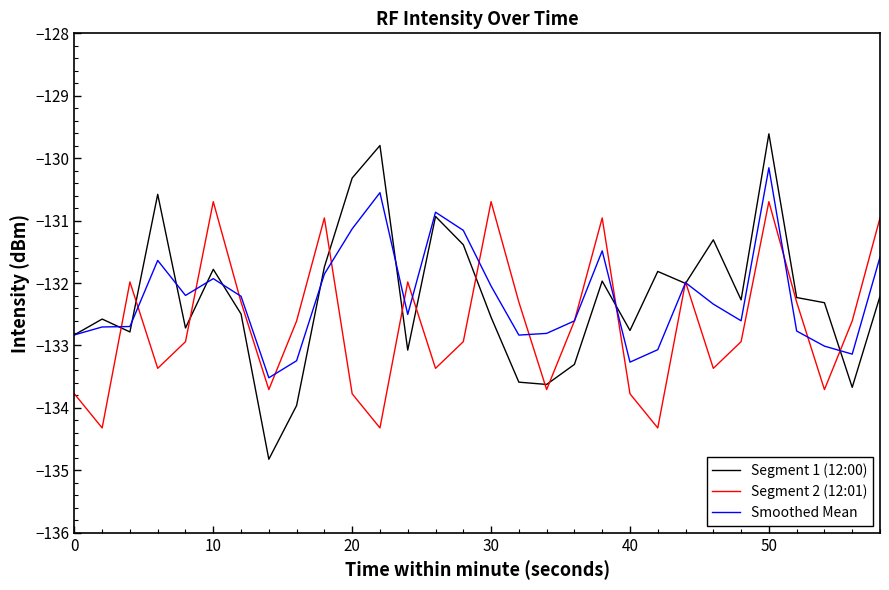

Rank the series by their maximum value, from highest to lowest.

Segment 1 (12:00), Smoothed Mean, Segment 2 (12:01)